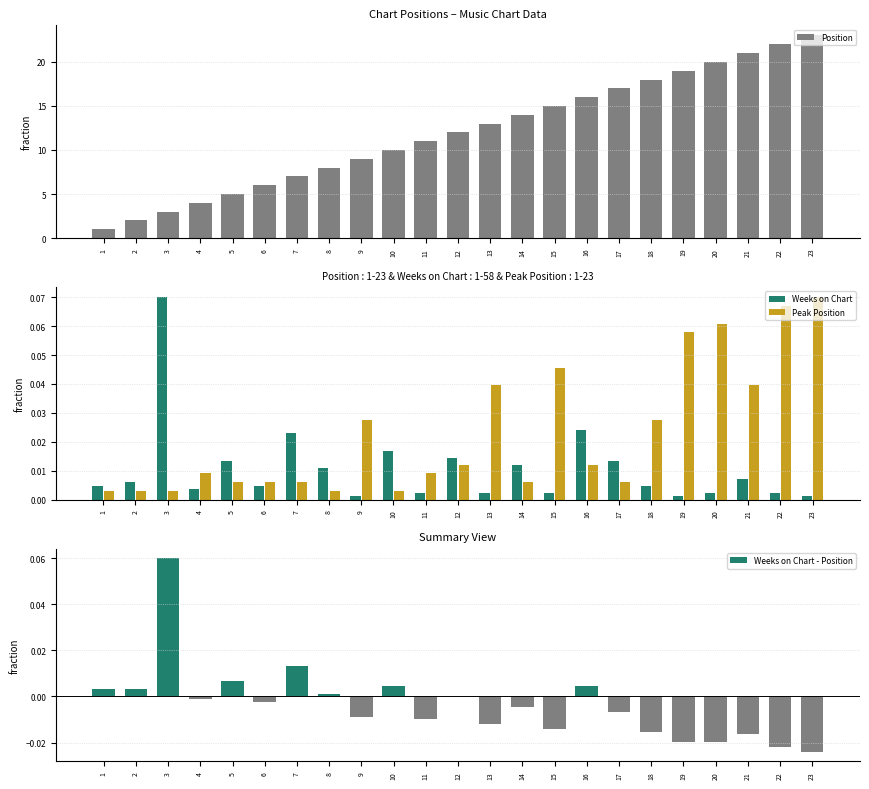

What is the total value across all series at 17?

17.0